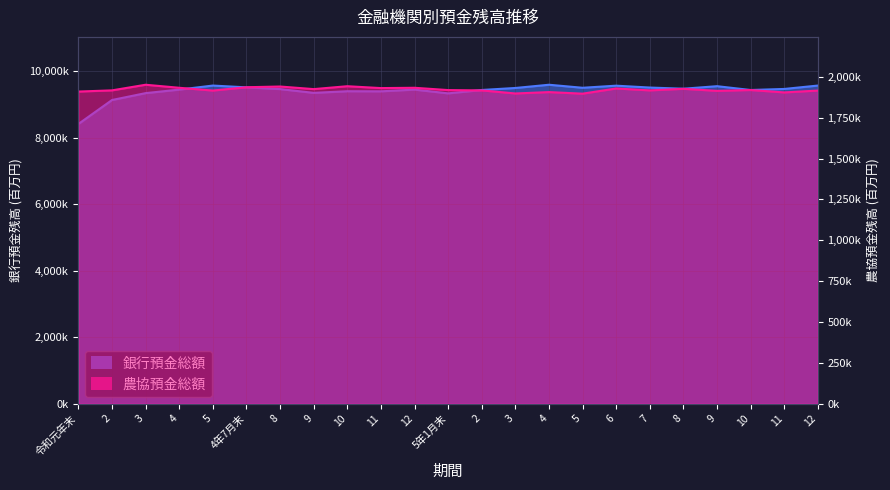

Which label corresponds to the largest value in the chart?

4